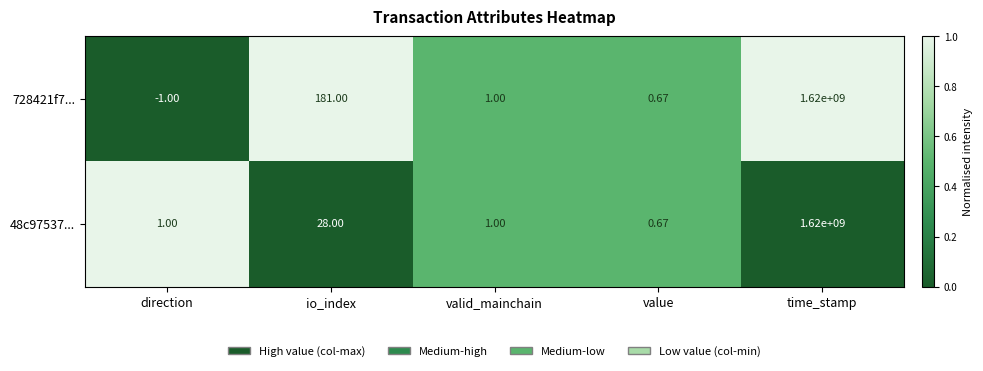

At which label does 728421f7... first exceed 1?

io_index